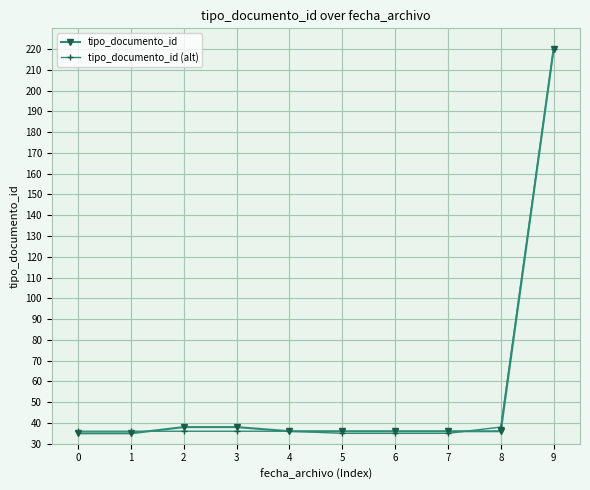

Reading left to right, extract all data points from this chart.

tipo_documento_id: 35	35	38	38	36	36	36	36	36	220
tipo_documento_id (alt): 36	36	36	36	36	35	35	35	38	220